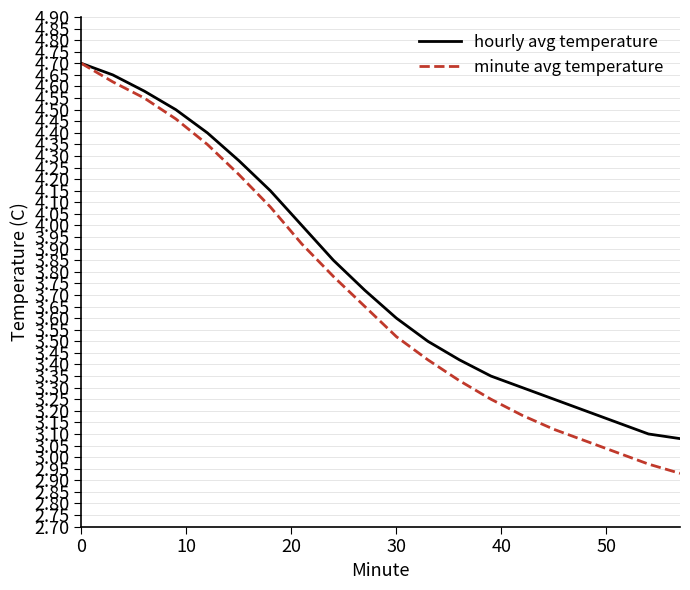

What are all the series names shown in the legend?

hourly avg temperature, minute avg temperature